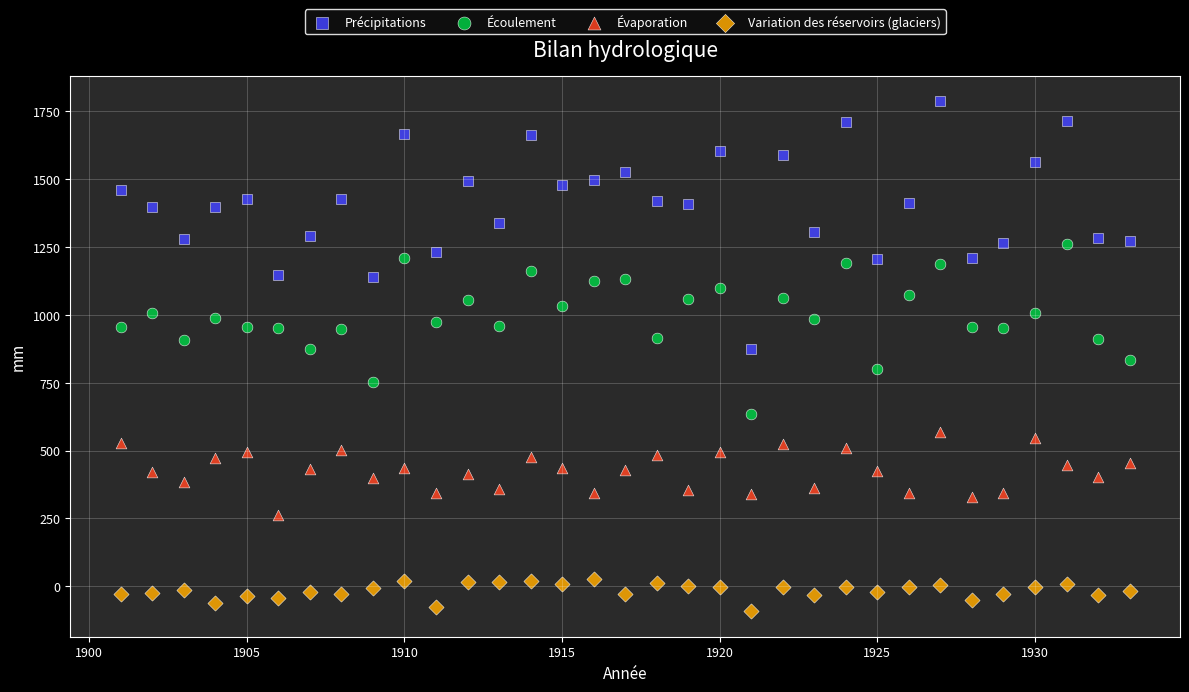

Across all data points, what is the range of Y values (max minus min)?

1879